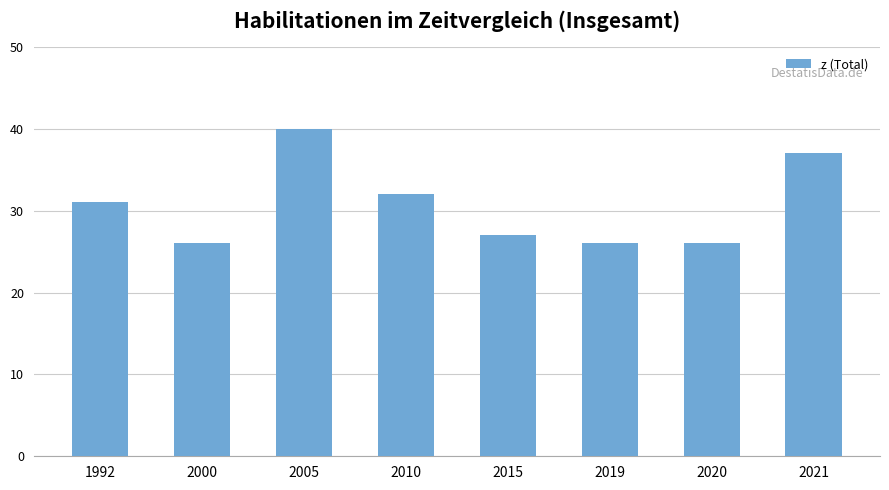

Where is the data nearest to the value 33?

2010